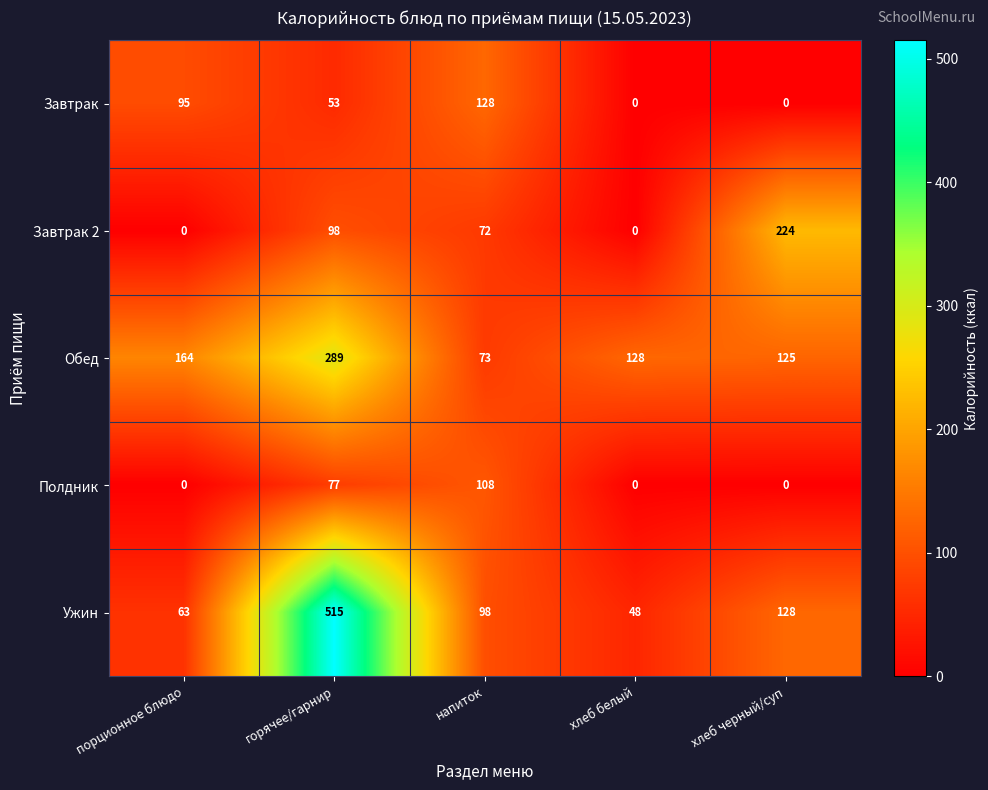

What is the sum of the Обед values at порционное блюдо and хлеб белый?

292